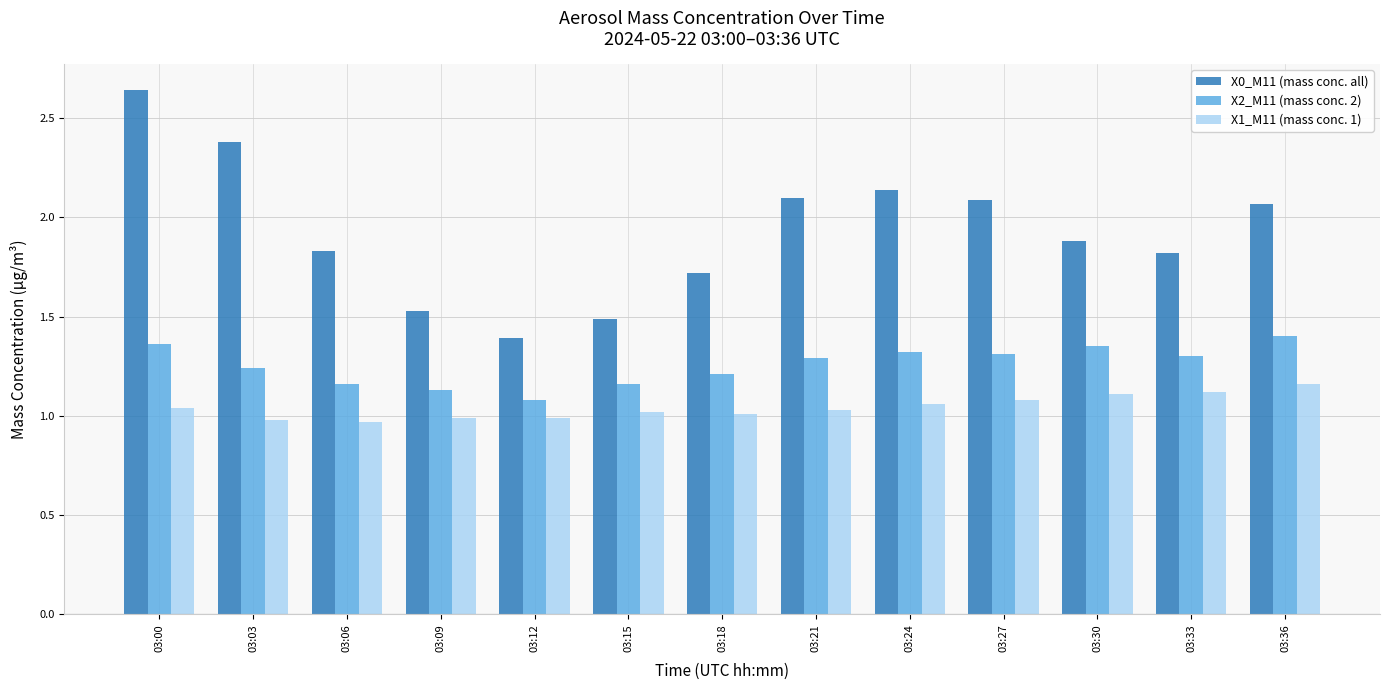

At how many categories does at least one series exceed 2?

6